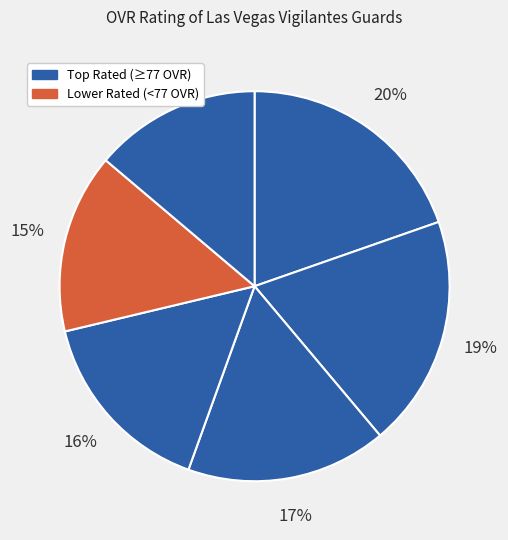

Is there any slice that represents more than half of the pie?

No